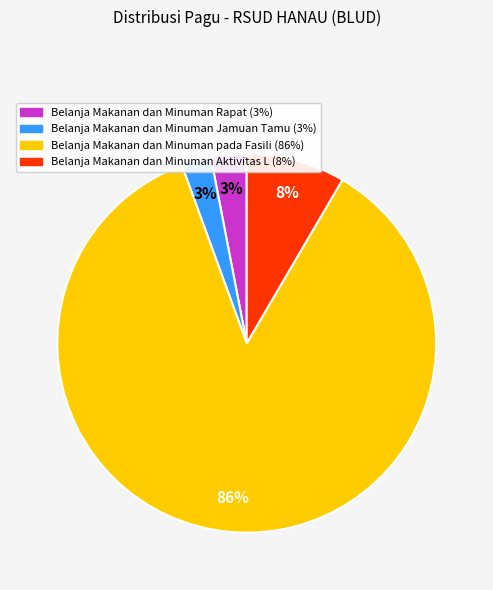

Is there a majority slice in this chart?

Yes